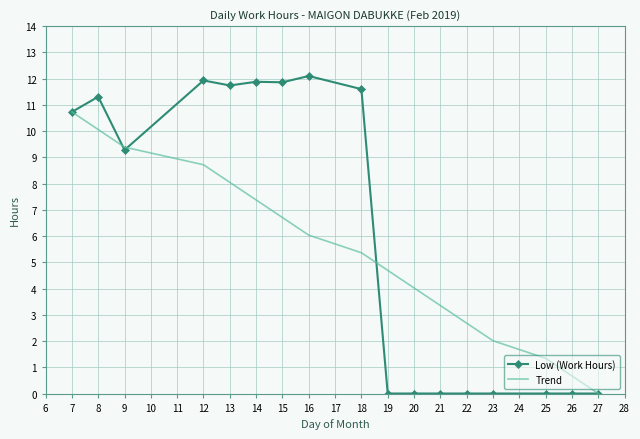

Which series has the widest spread of values?

Low (Work Hours)